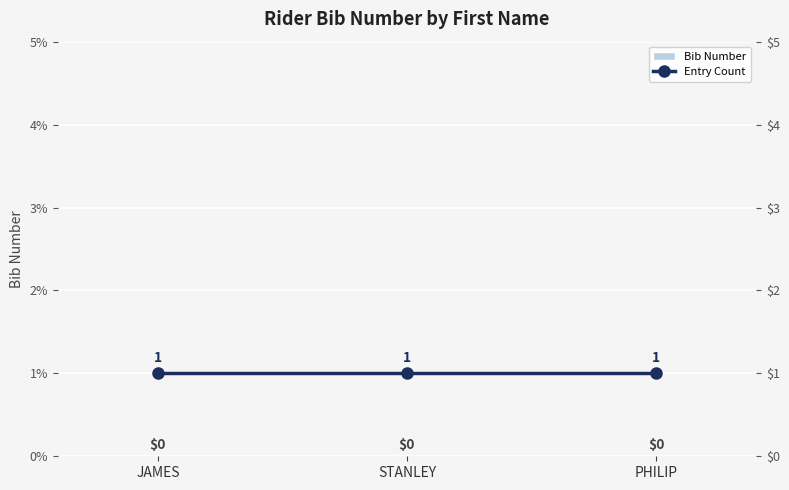

What is the total value across all series at PHILIP?

1